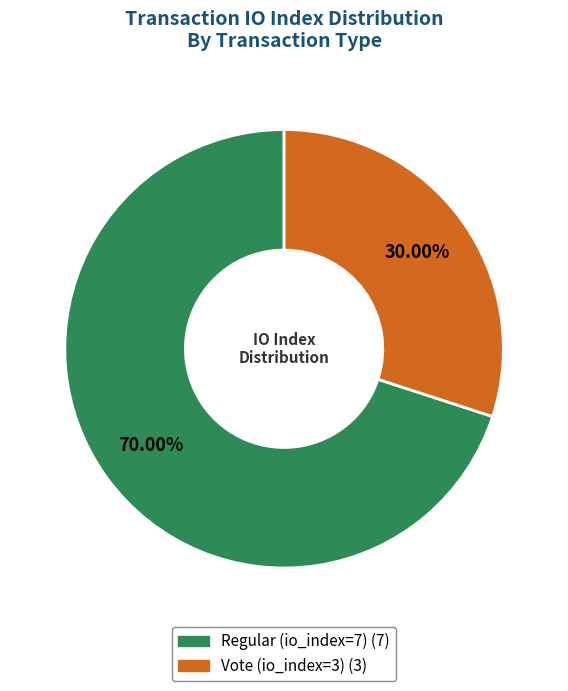

Combined, do Regular (io_index=7) and Vote (io_index=3) account for over 50%?

Yes